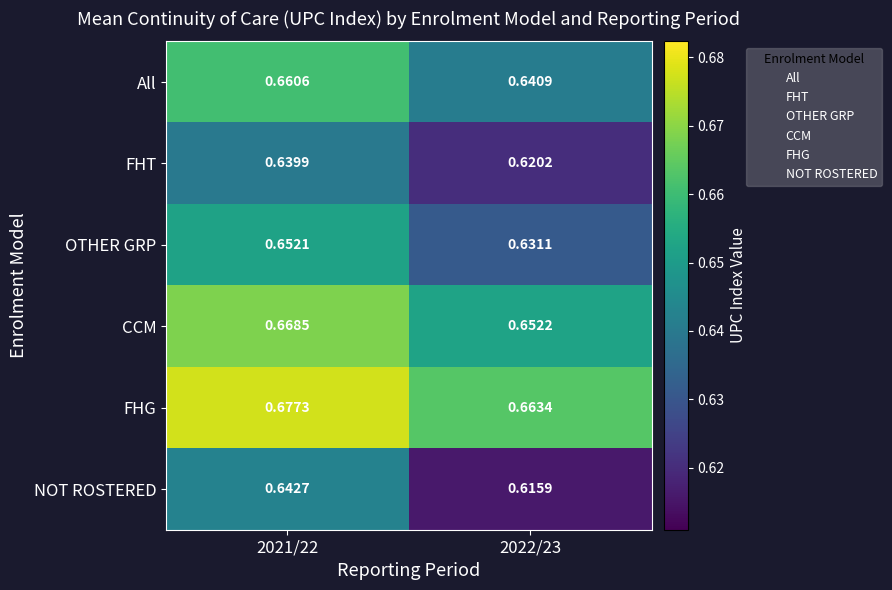

What is the total value across all series at 2022/23?

3.8